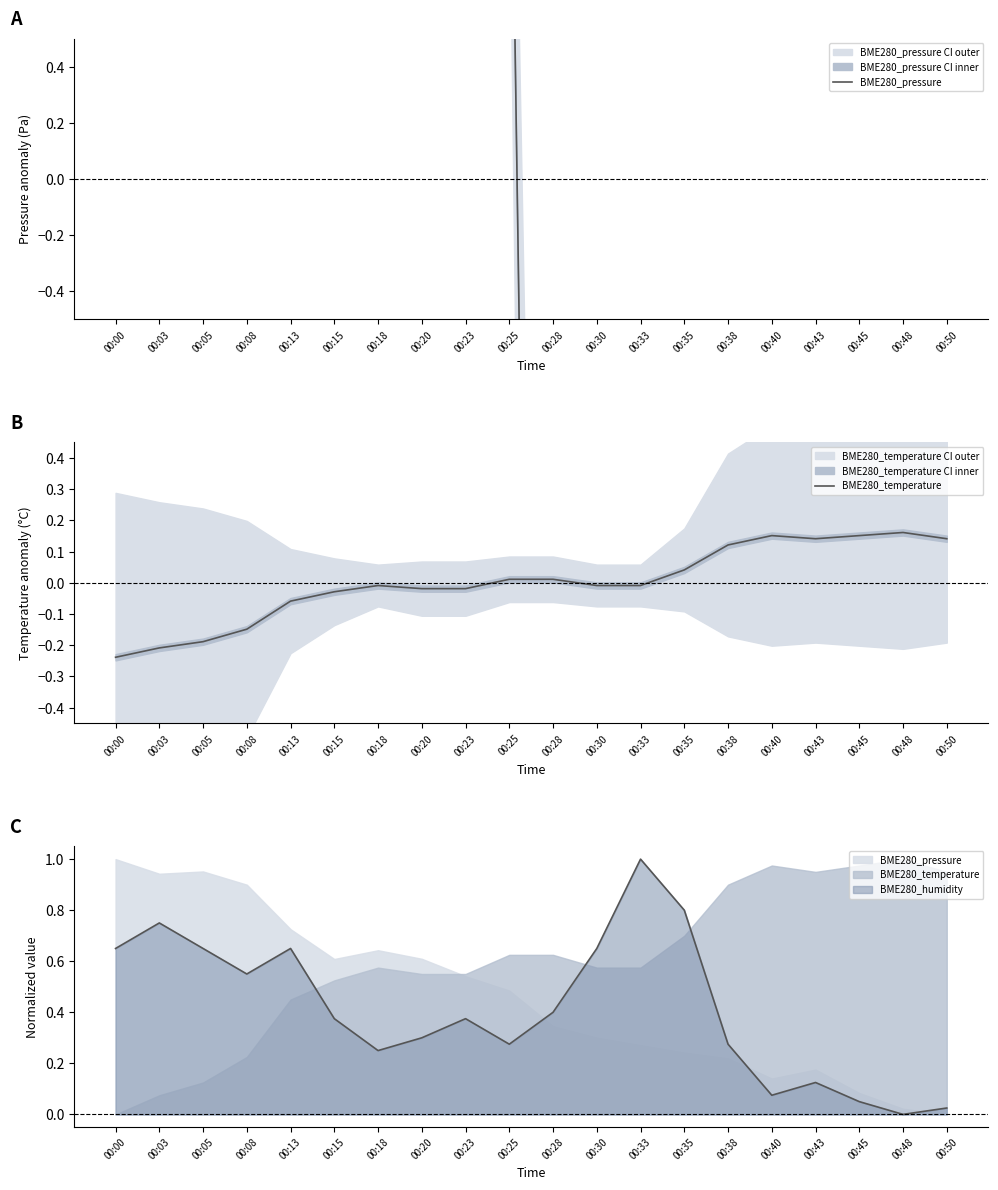

The value of BME280_pressure at 00:35 is -6.6. True or false?

False